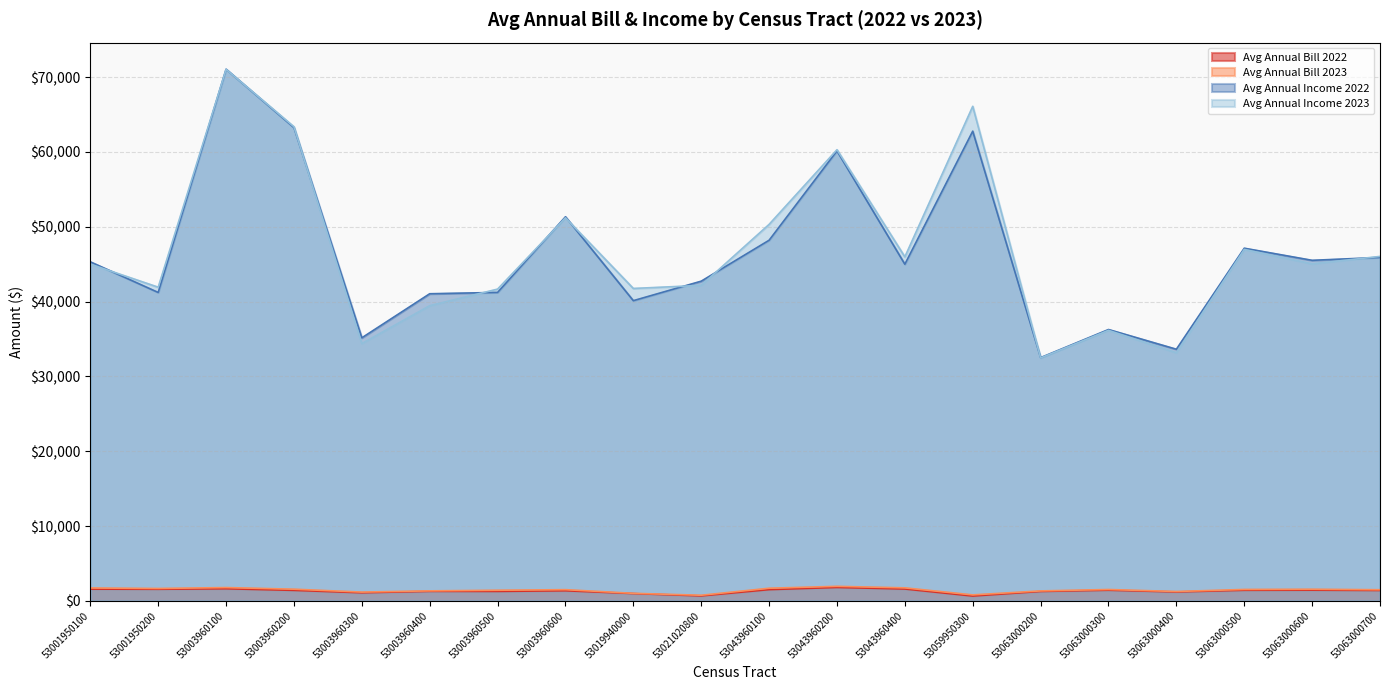

What is the value of the Avg Annual Income 2023 point at the 14th from the left?

66102.0